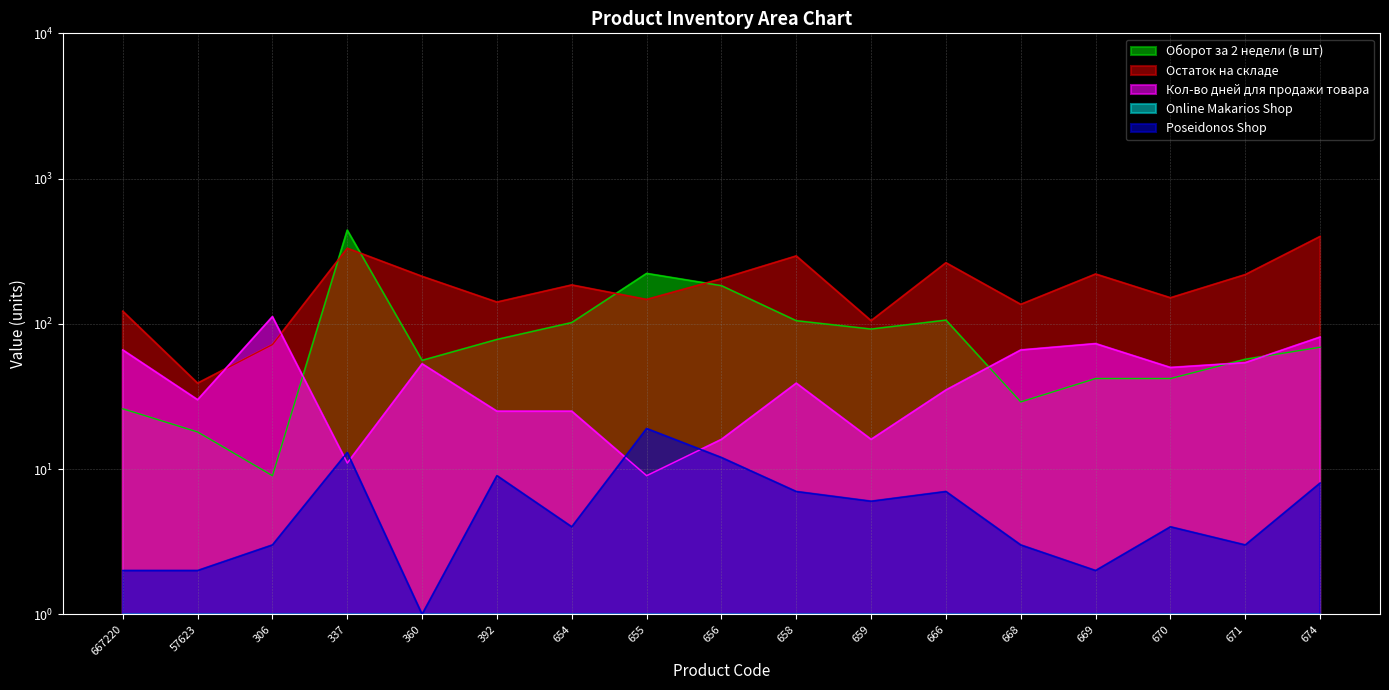

After their last crossing, which series has the higher values: Оборот за 2 недели (в шт) or Кол-во дней для продажи товара?

Кол-во дней для продажи товара